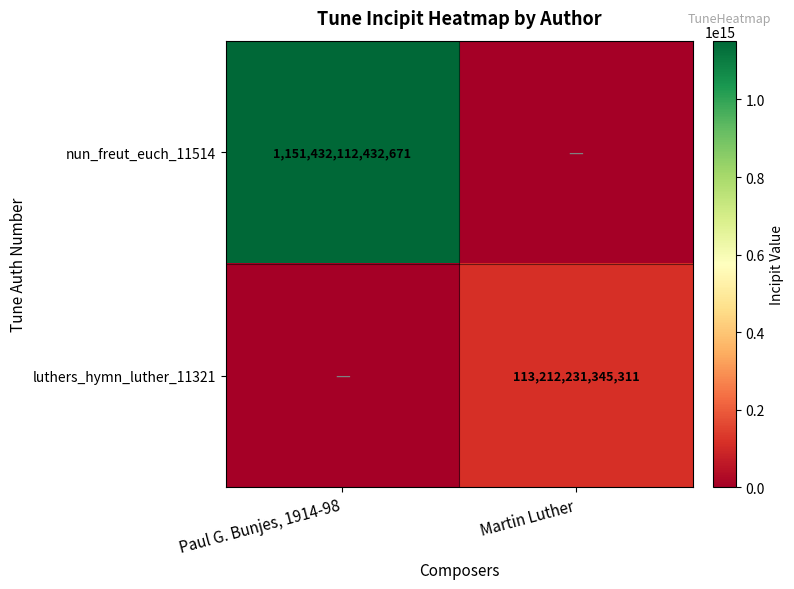

How many data points does each series have?

2